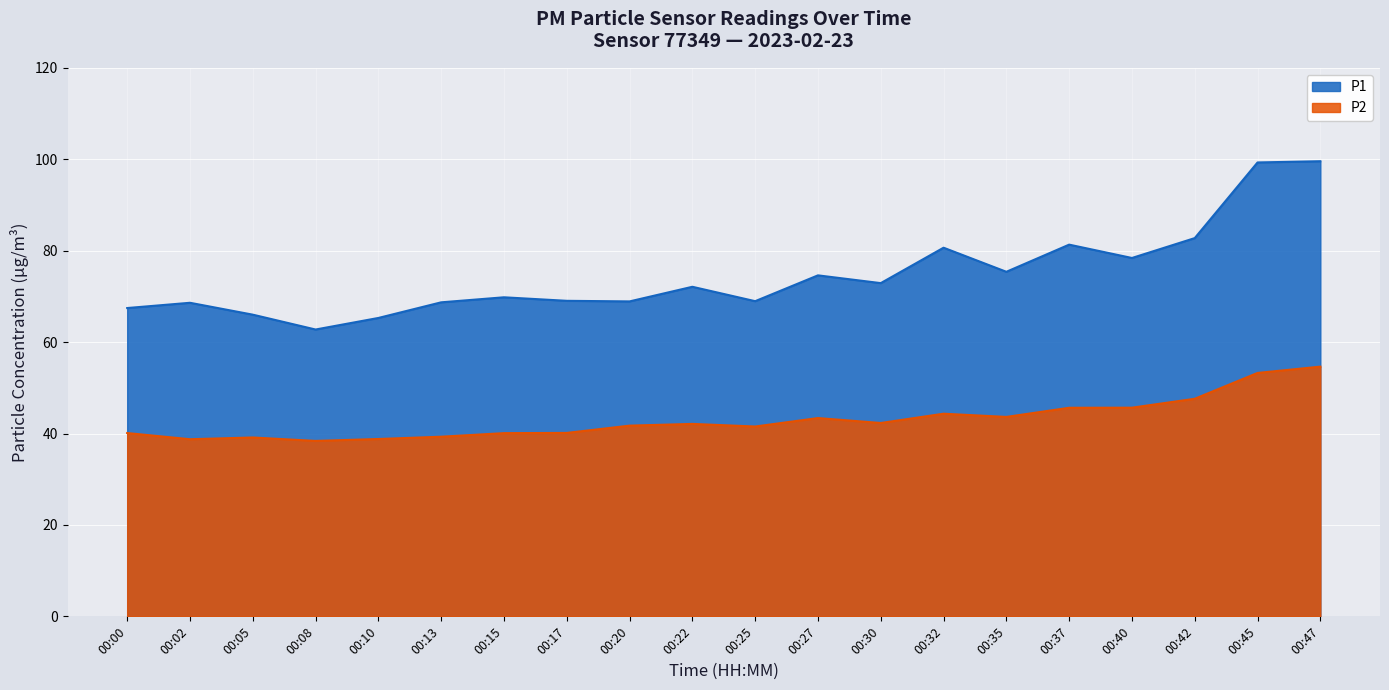

The value of P2 at 04:00 is 58.6. True or false?

False